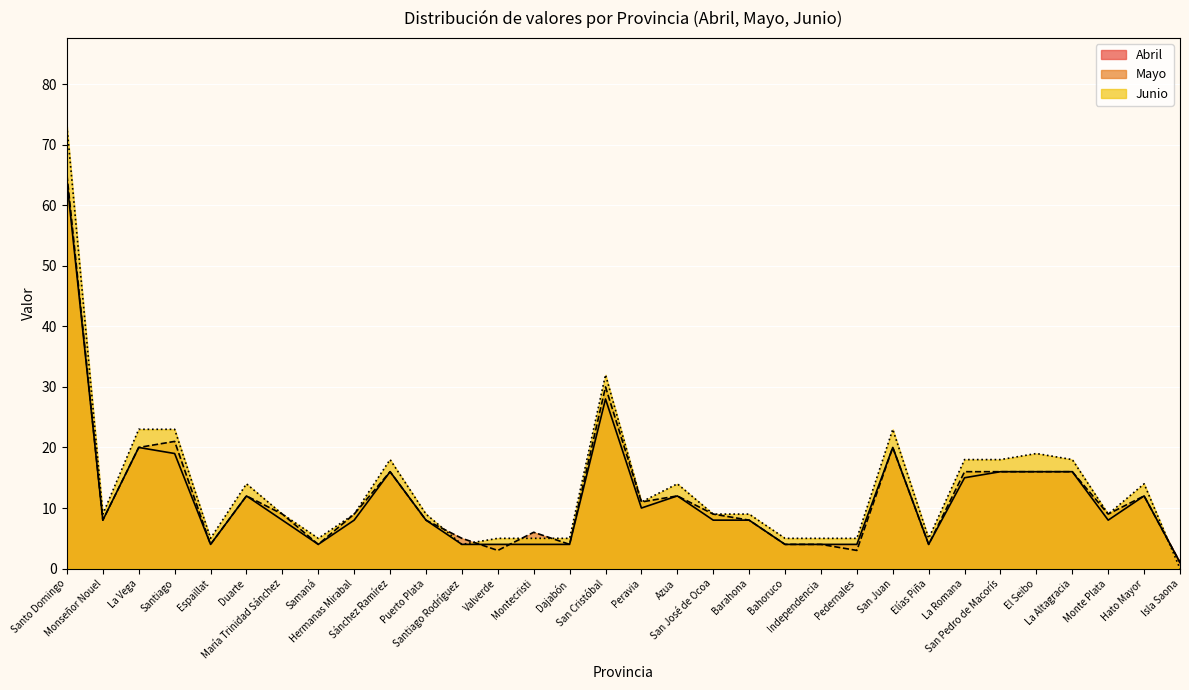

Which series changed the most between María Trinidad Sánchez and Valverde?

Mayo